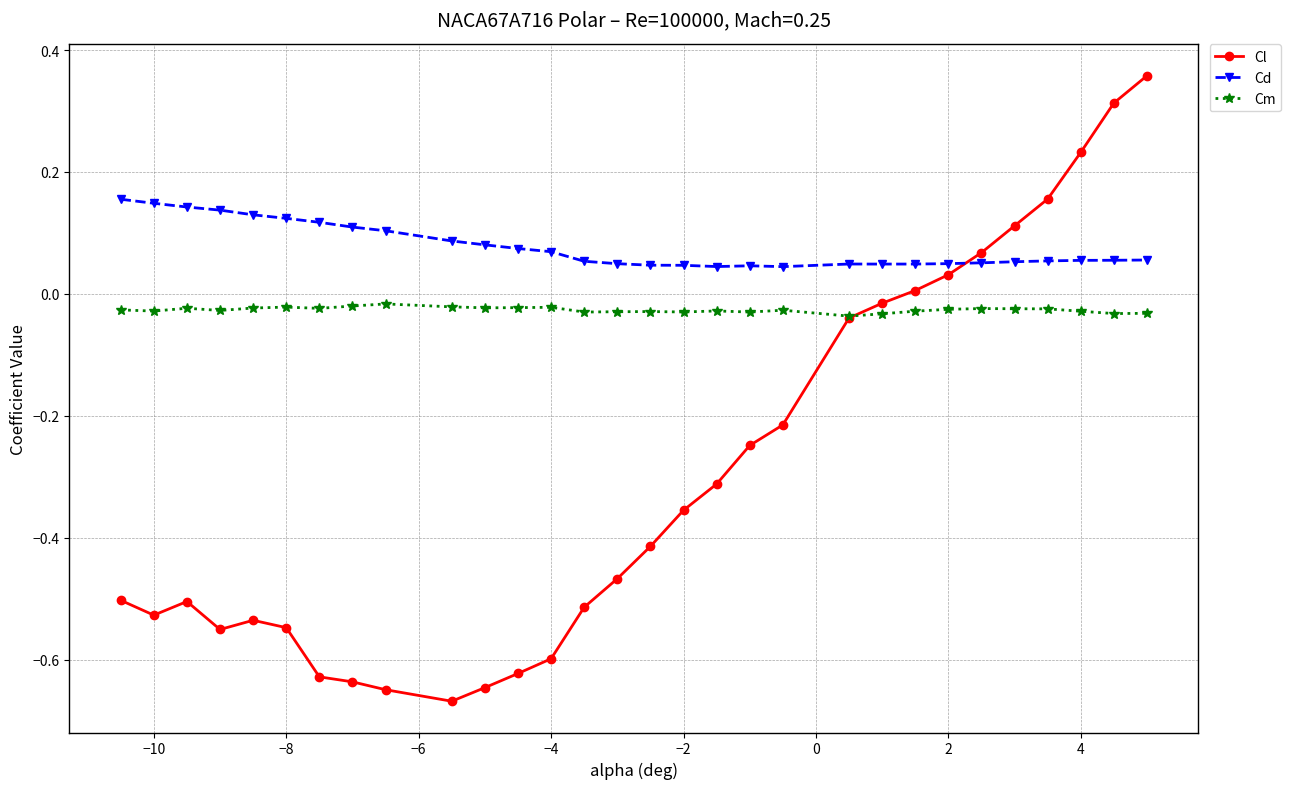

What are all the series names shown in the legend?

Cl, Cd, Cm